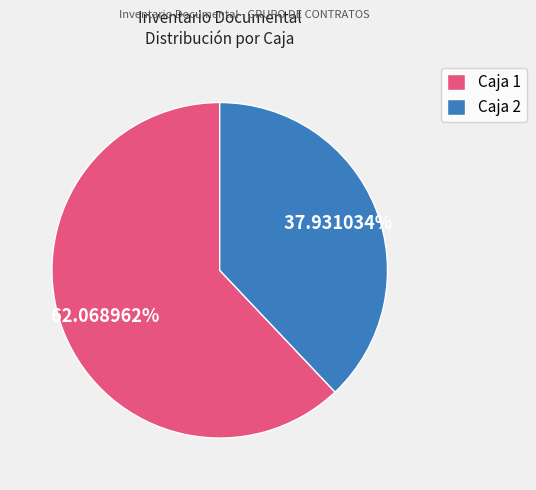

What is the largest slice in the pie chart?

Caja 1